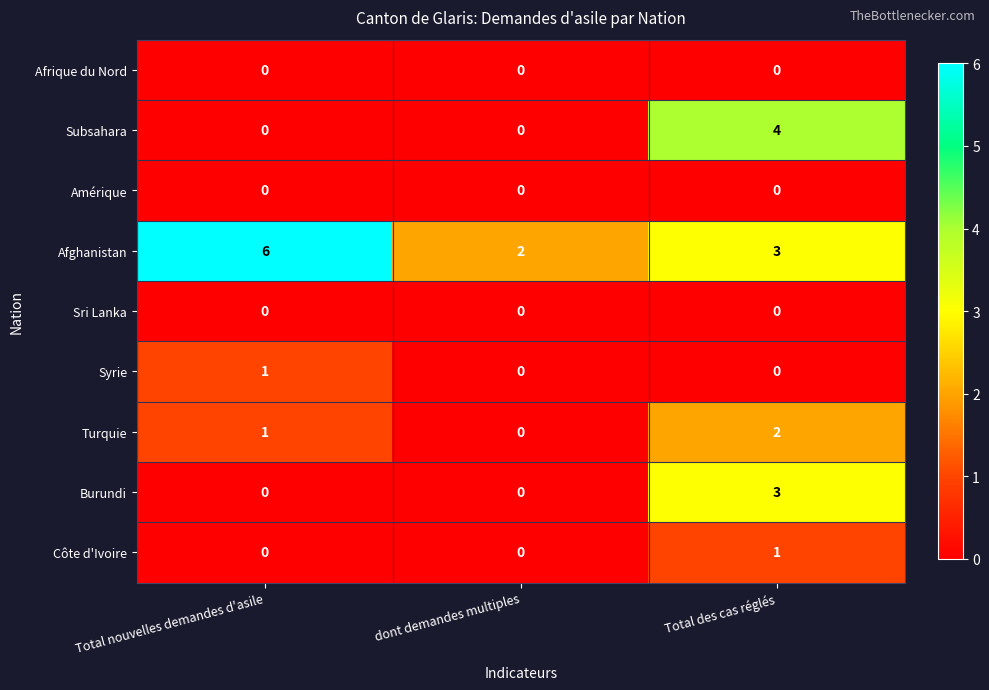

What is the sum of all Subsahara values?

4